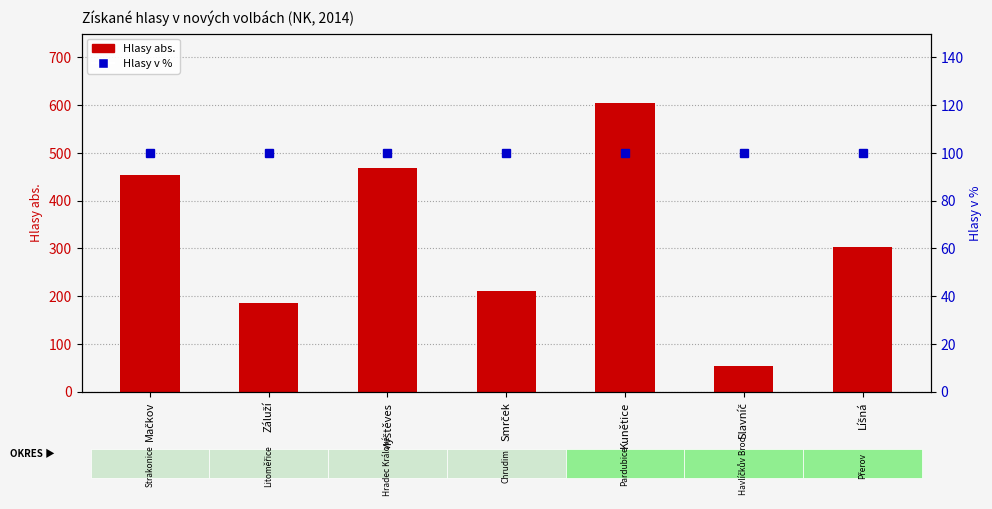

What is the approximate value of Hlasy abs. at Mačkov, to the nearest 10?

450